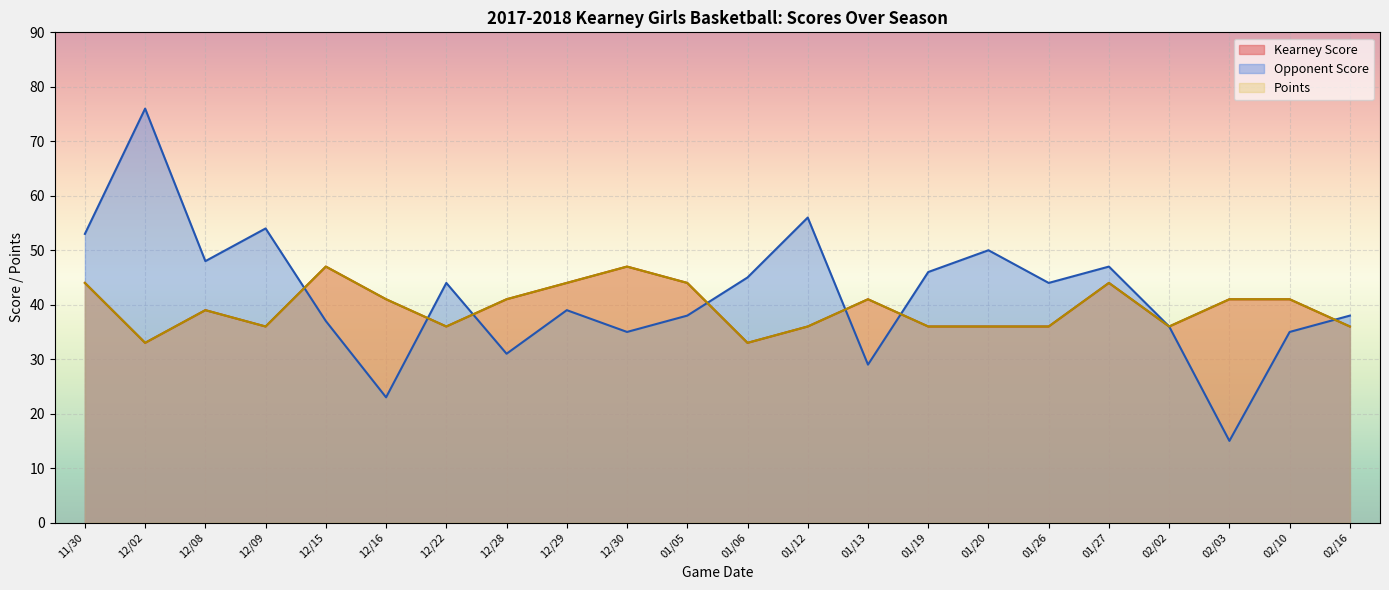

What is the label of the 2nd point from the right?

02/10